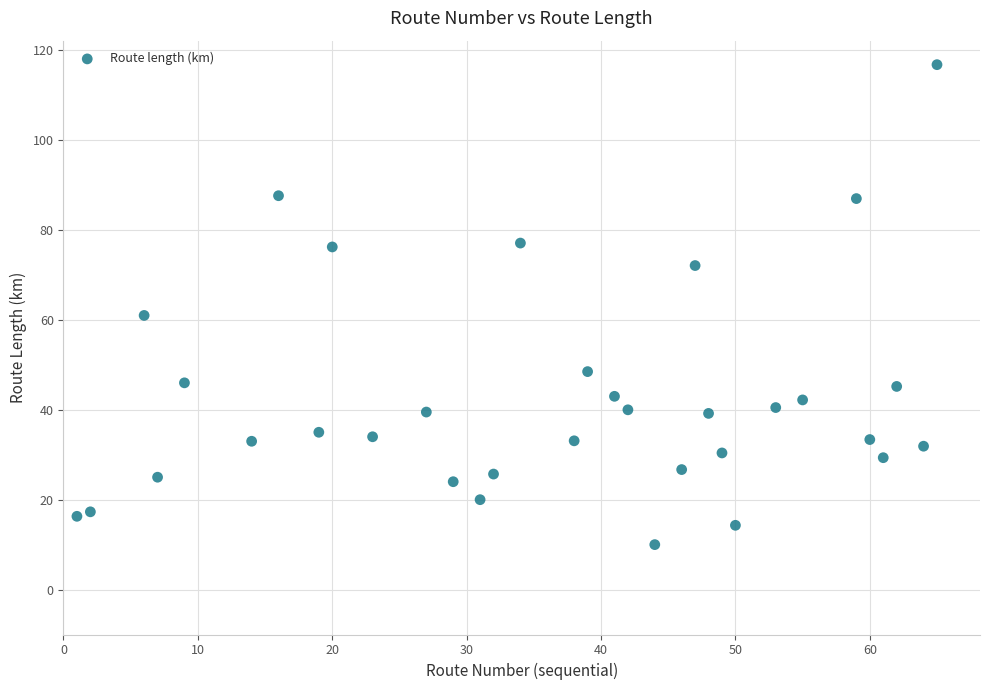

What Y value in the scatter plot is closest to 63?

61.0